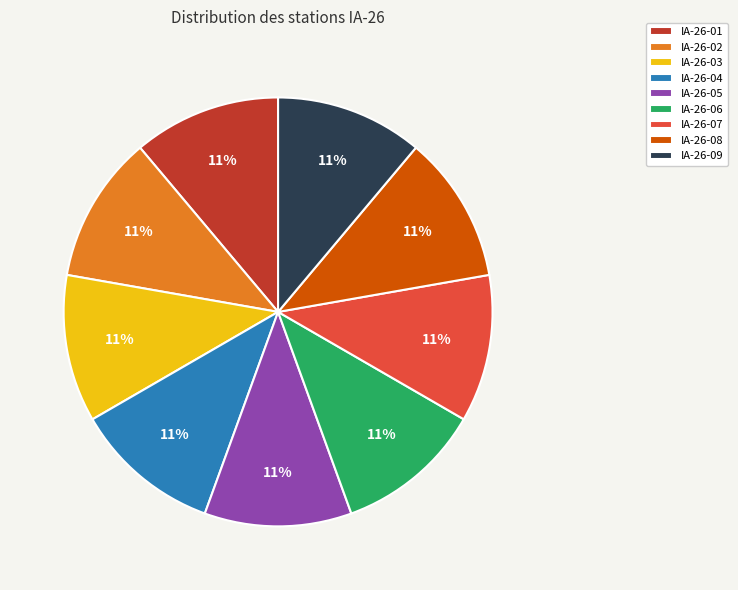

What is the ratio of the value at IA-26-01 to the value at IA-26-08?

1.0